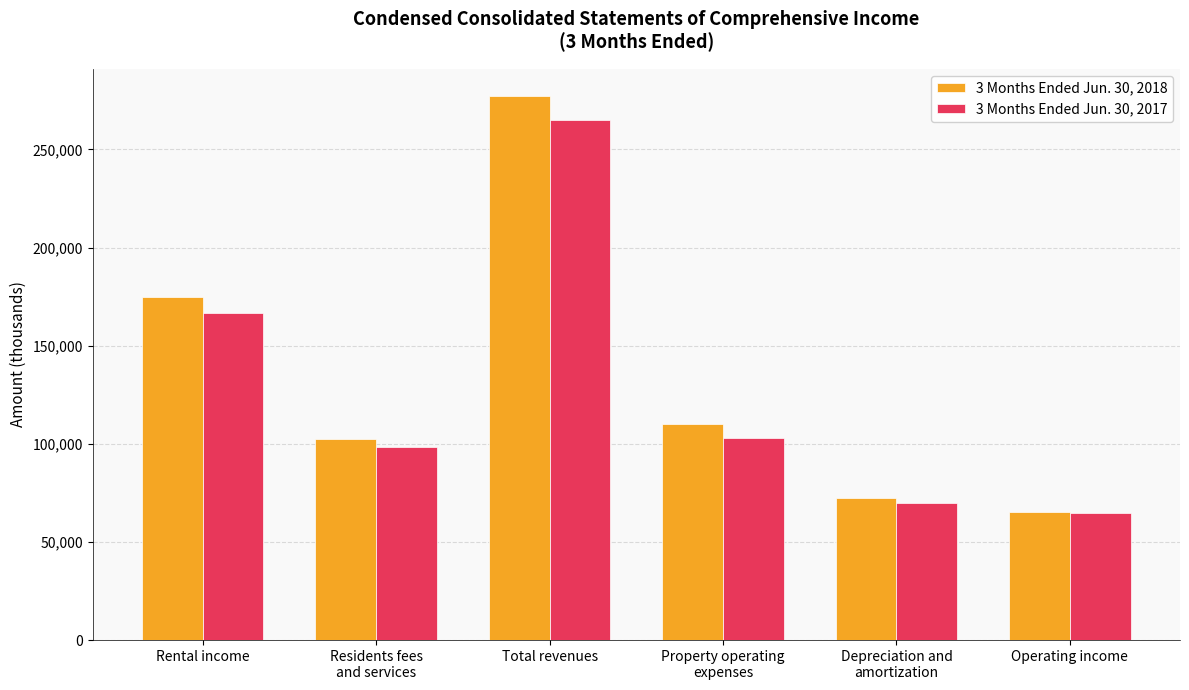

Reading left to right, what are all the values shown in this chart?

3 Months Ended Jun. 30, 2018: Rental income=174585	Residents fees
and services=102663	Total revenues=277248	Property operating
expenses=110092	Depreciation and
amortization=72300	Operating income=65153
3 Months Ended Jun. 30, 2017: Rental income=166647	Residents fees
and services=98366	Total revenues=265013	Property operating
expenses=102795	Depreciation and
amortization=69669	Operating income=64545